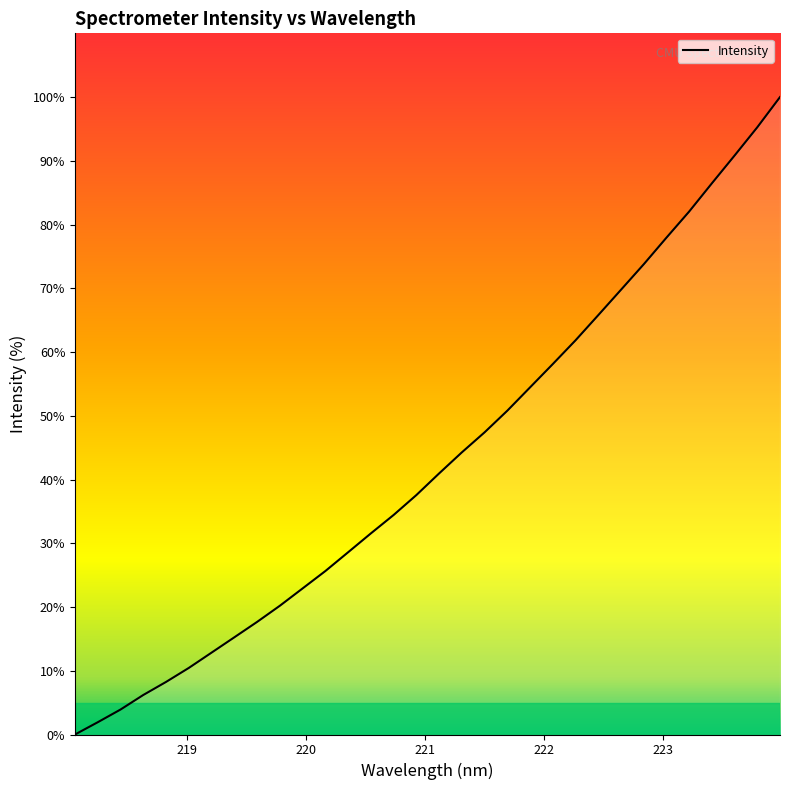

How many series are shown in this chart?

1